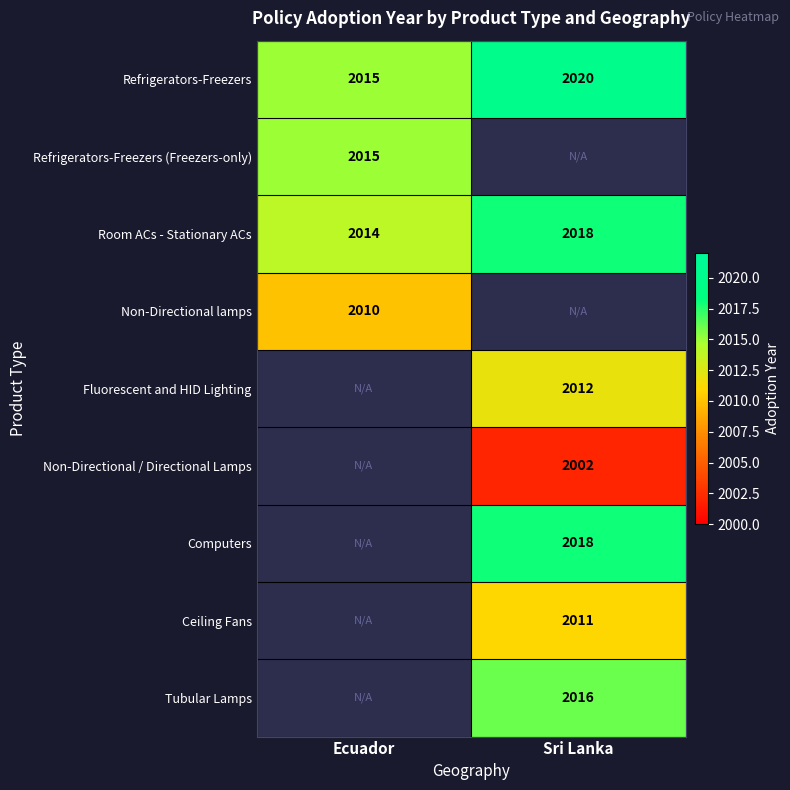

What value does the Room ACs - Stationary ACs series have at Ecuador?

2014